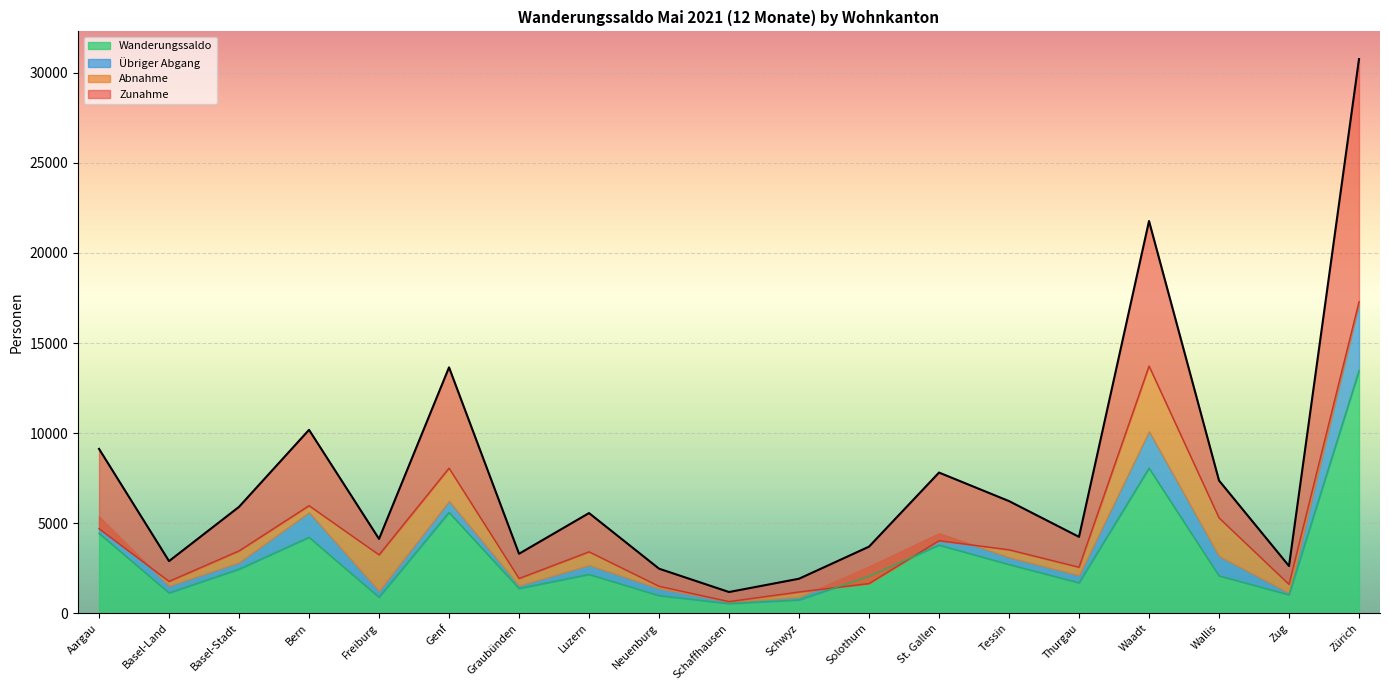

What is the difference between the maximum and minimum values in the Abnahme series?

16651